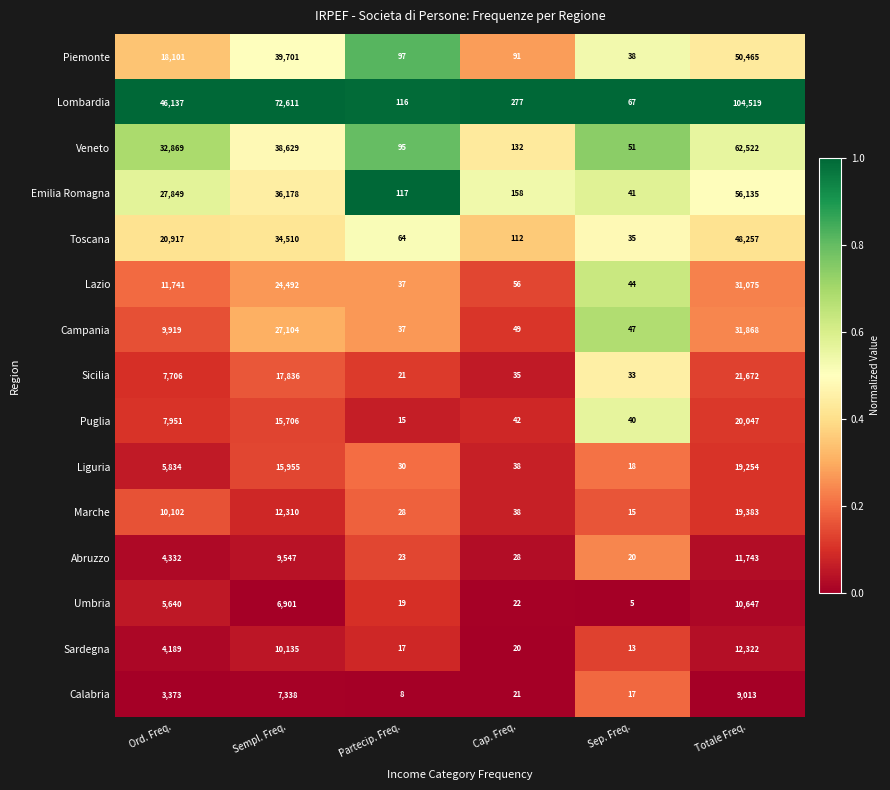

The Umbria series shows 8602 at Ord. Freq.. True or false?

False